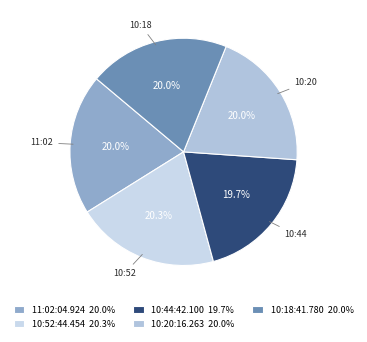

Does 10:20:16.263 represent more than half of the total?

No